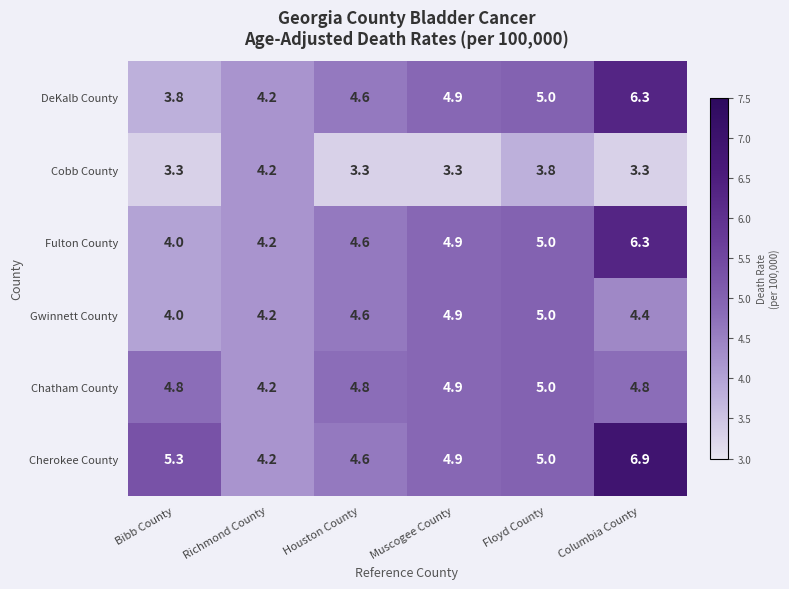

What is the difference between the highest and lowest values at Houston County?

1.5